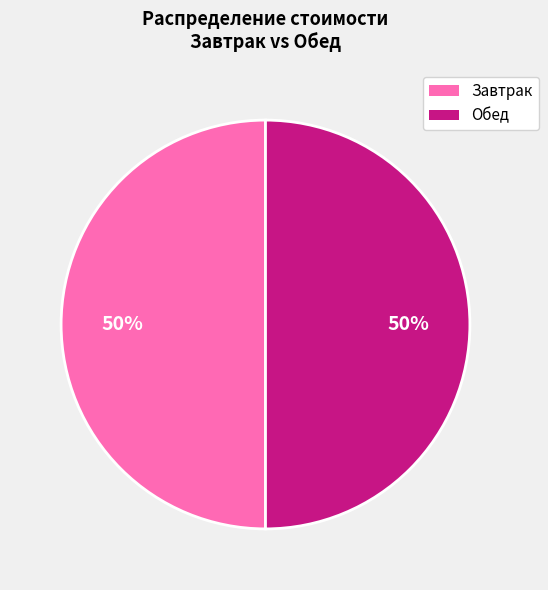

What is the ratio of the value at Обед to the value at Завтрак?

1.0